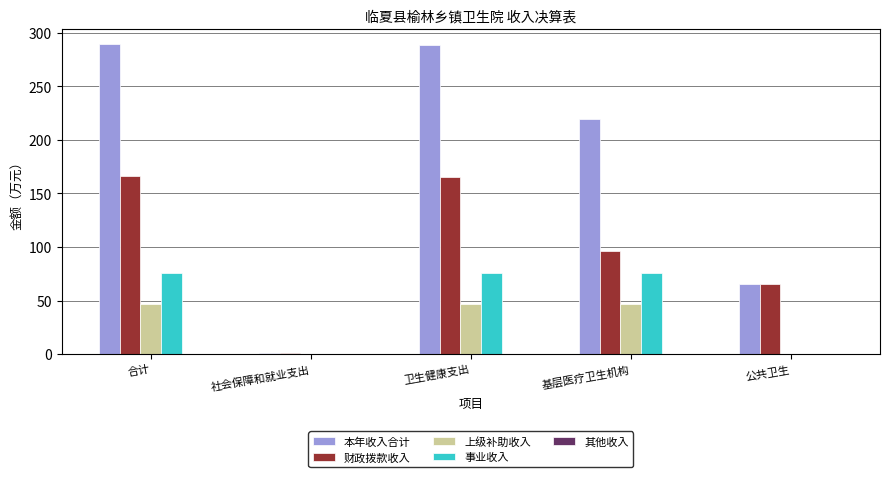

What is the approximate value of 上级补助收入 at 基层医疗卫生机构?

47.2